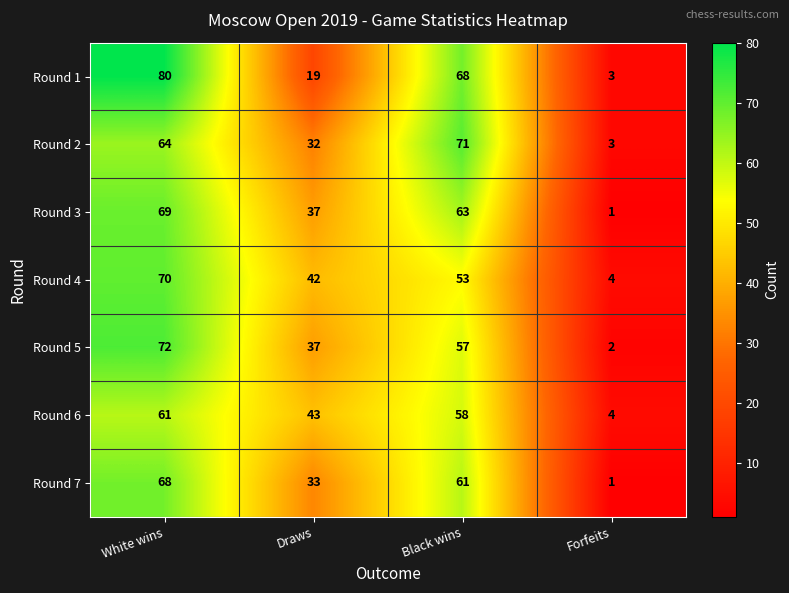

How many series are shown in this chart?

7